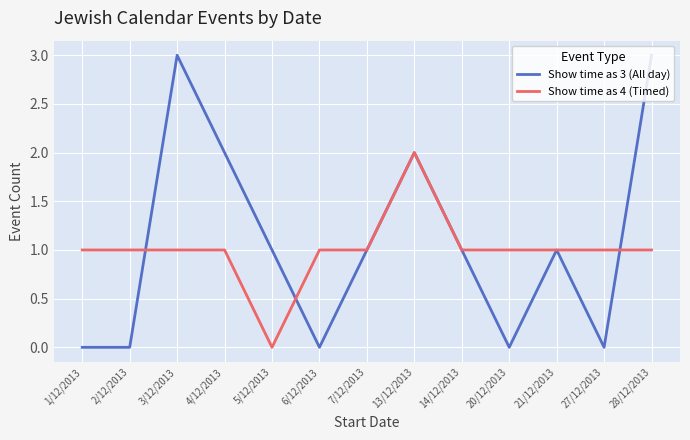

List the series in order of their peak value, lowest first.

Show time as 4 (Timed), Show time as 3 (All day)